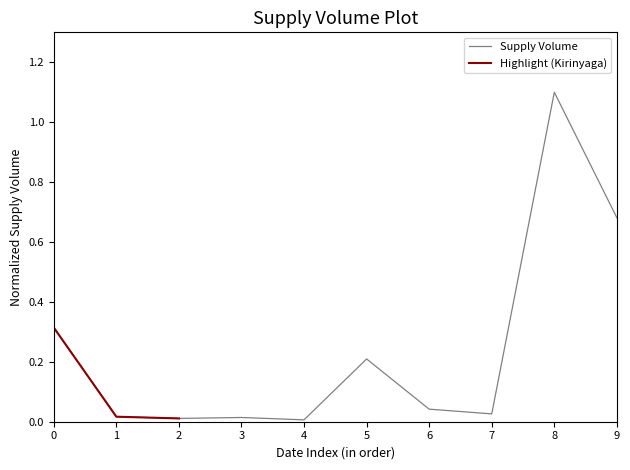

At which label does Supply Volume reach its peak?

8